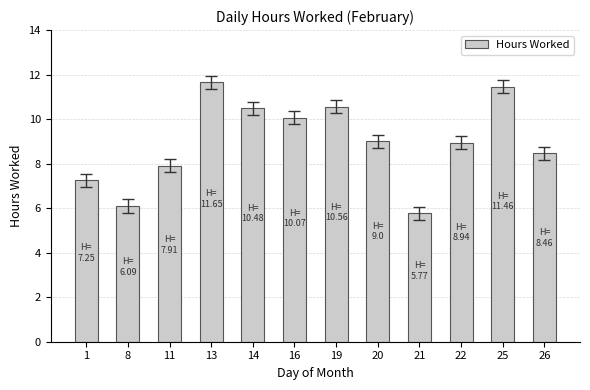

What is the sum of the values at 26 and 1?

15.7